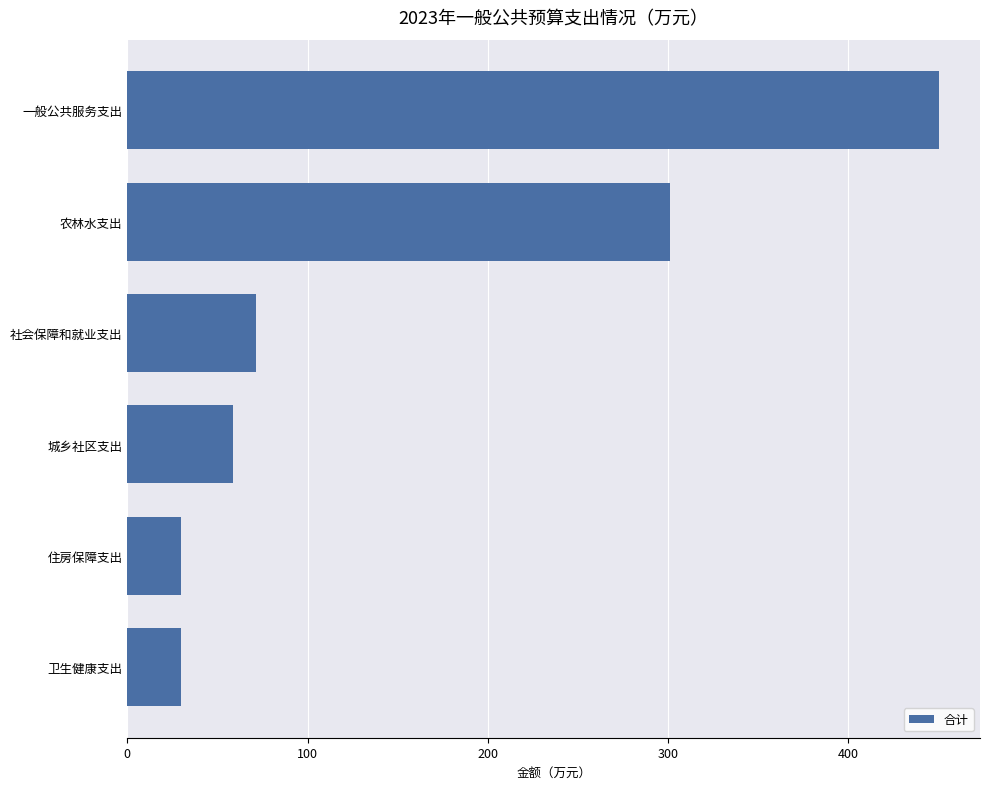

Which has a higher value, 农林水支出 or 一般公共服务支出?

一般公共服务支出